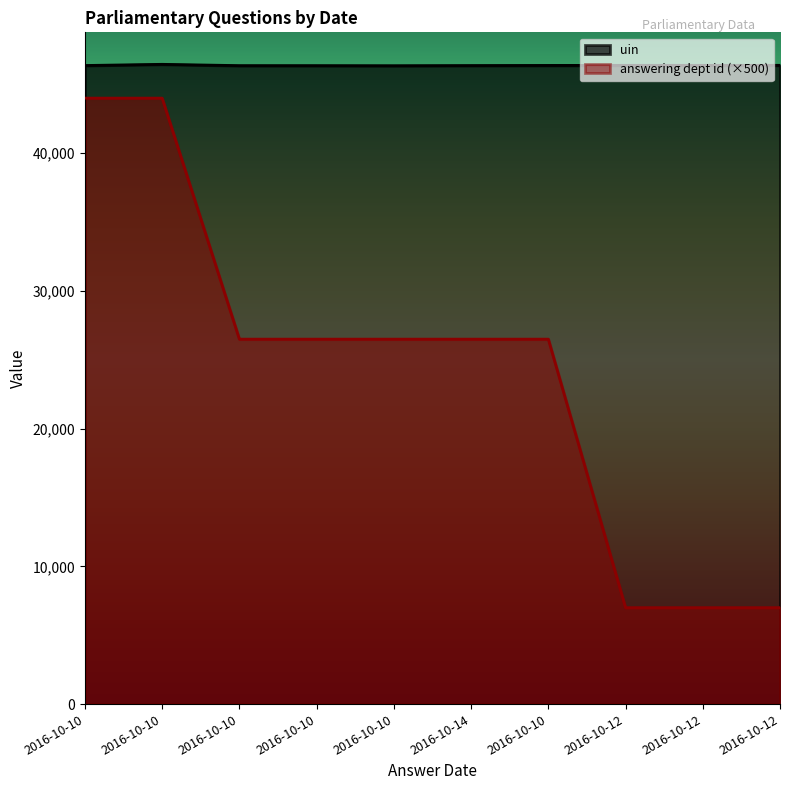

What is the average value of the uin series?

46379